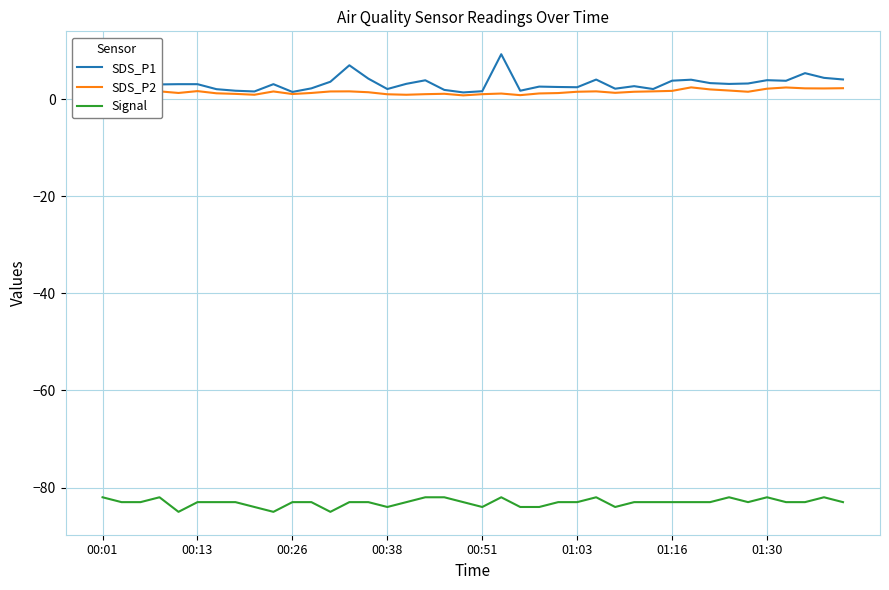

Count the number of categories in the chart.

40